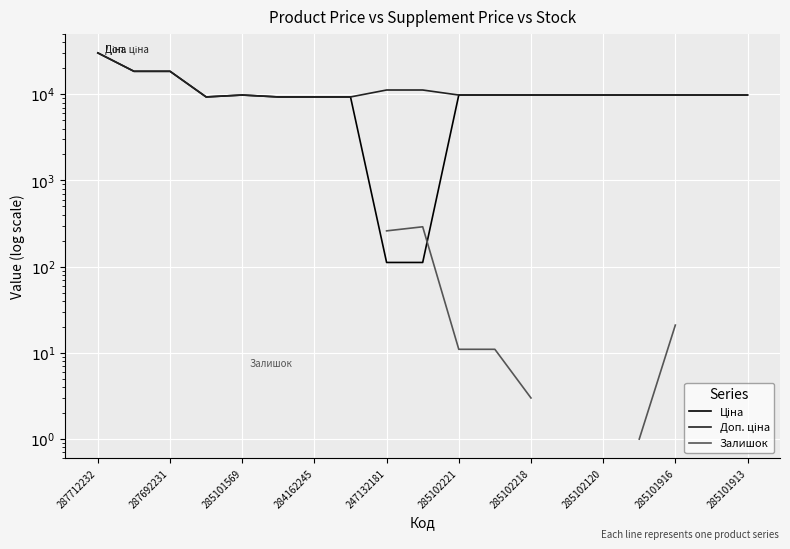

Is this an area chart (filled region under the line)?

No